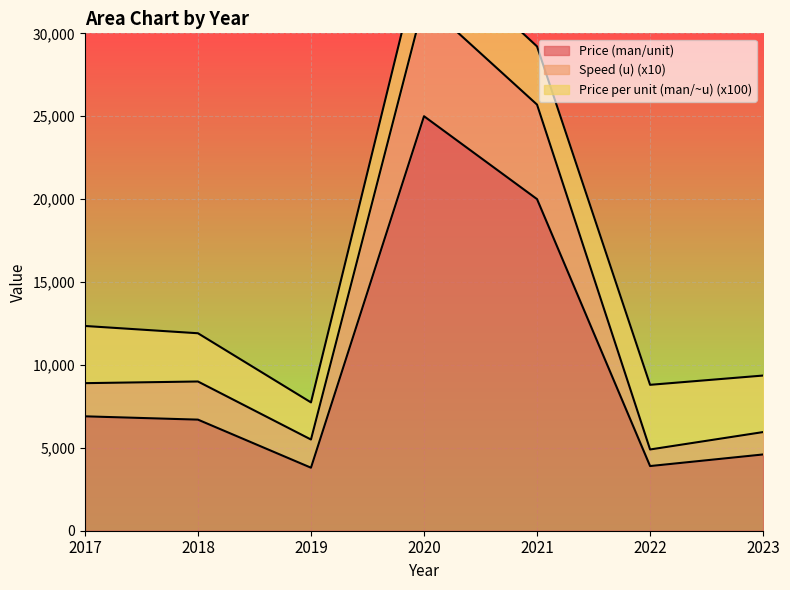

Is it true that Speed (u) equals 2730 at 2022?

False